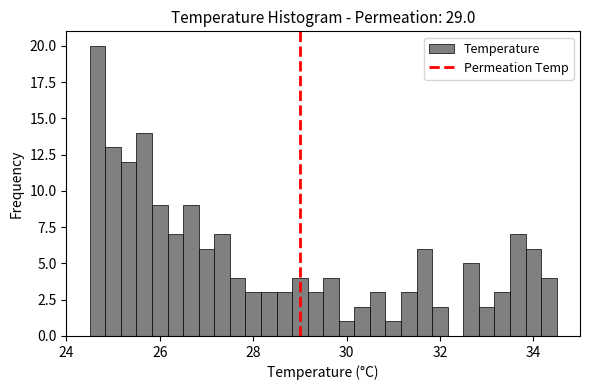

Read against the x-axis, roughly where is the centre of the tallest bar?

24.6